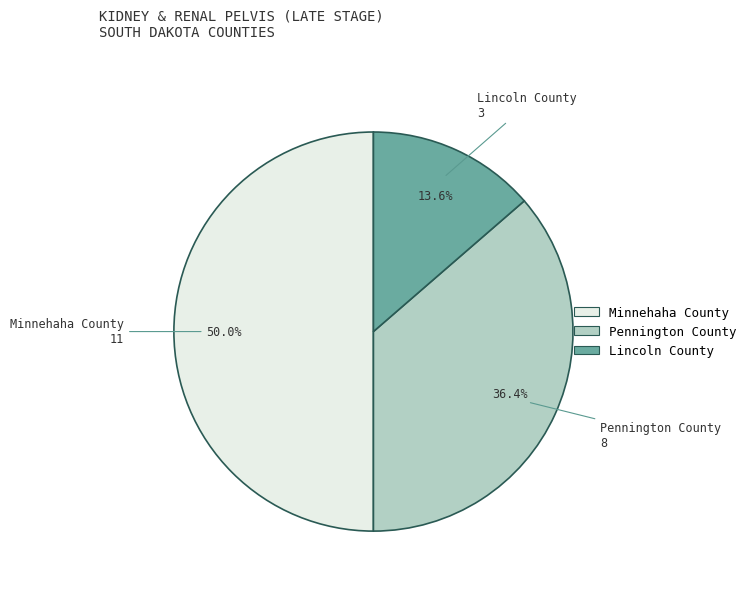

Does Pennington County represent more than half of the total?

No